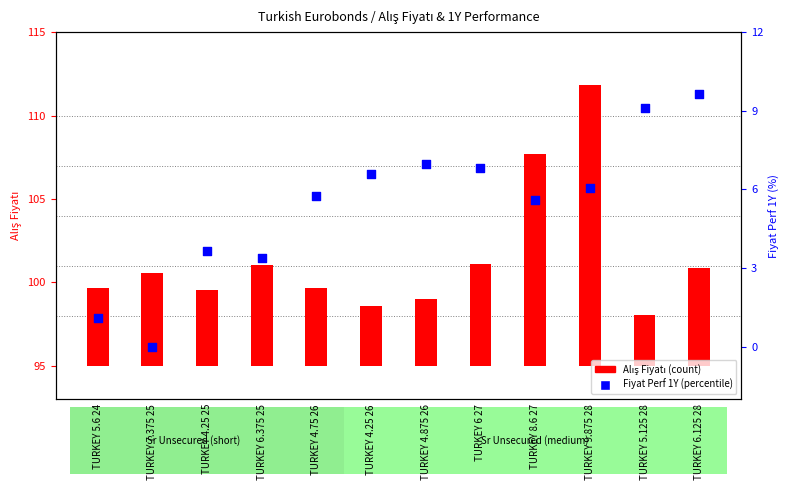

Which series reaches the minimum Y coordinate?

Fiyat Perf 1Y (percentile)